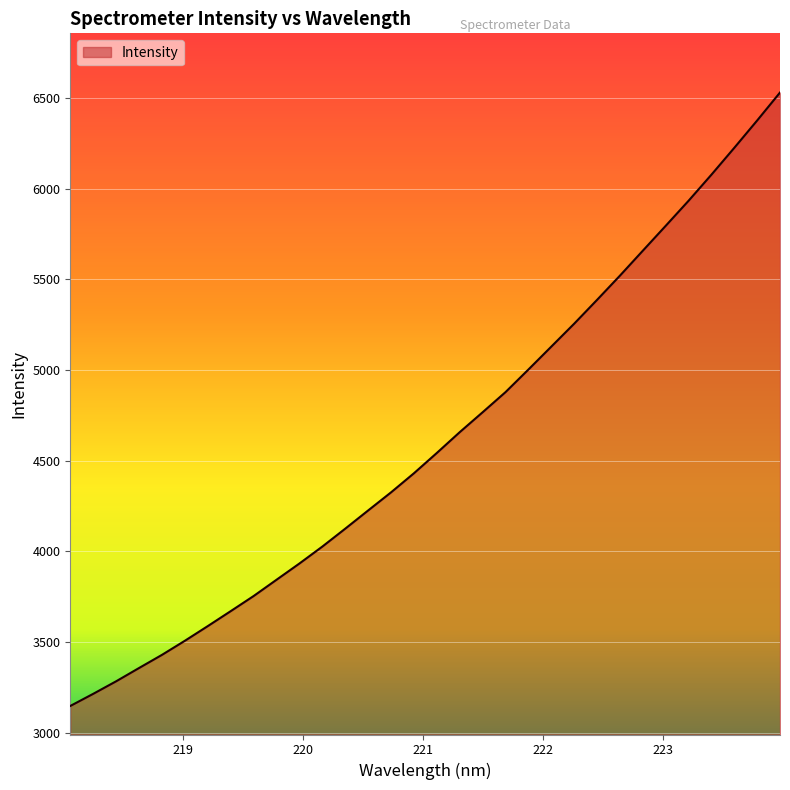

What is the difference between the maximum and minimum values?

3382.5